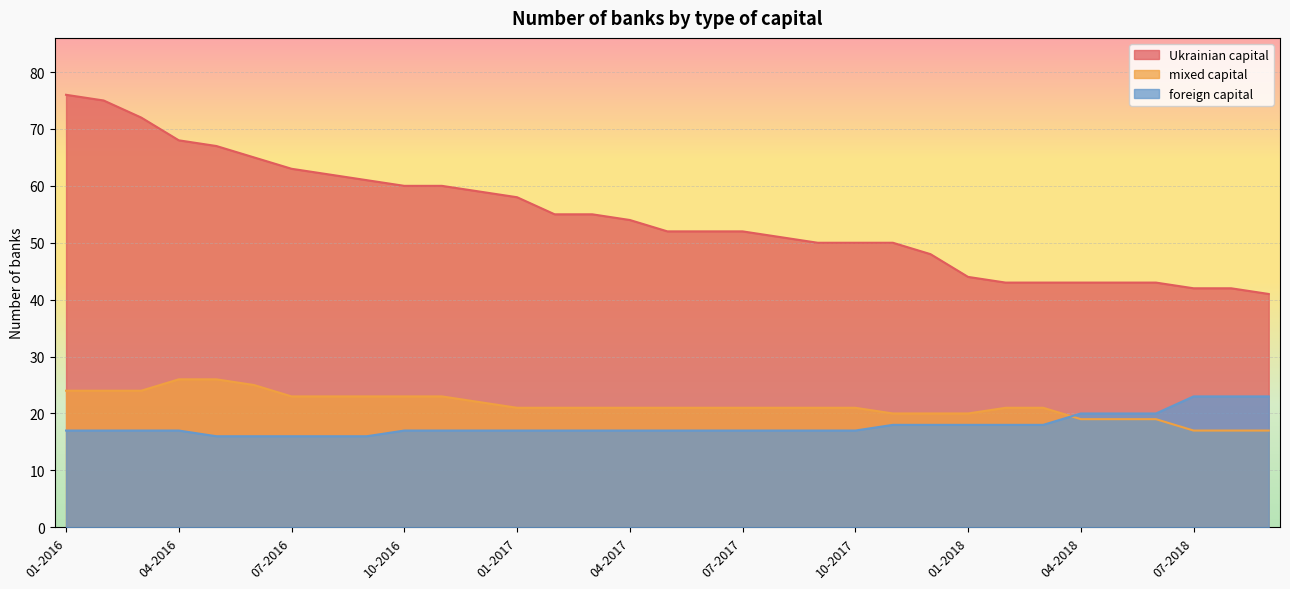

How many data points does each series have?

33